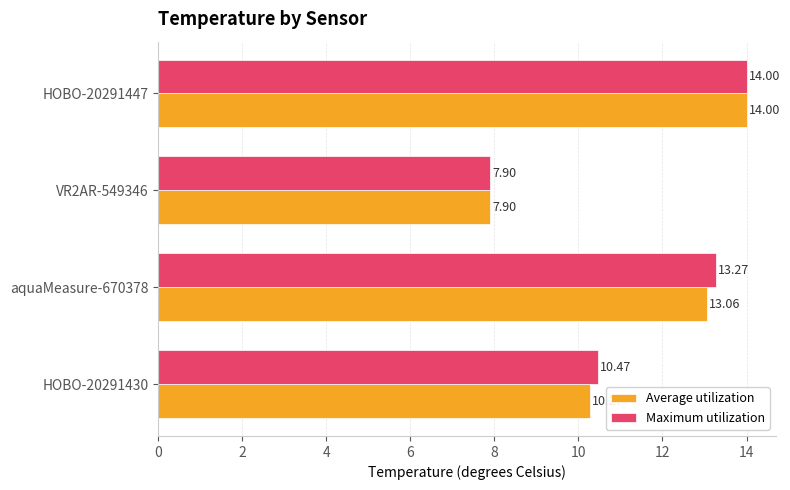

How many values in the Maximum utilization series are below 13?

2